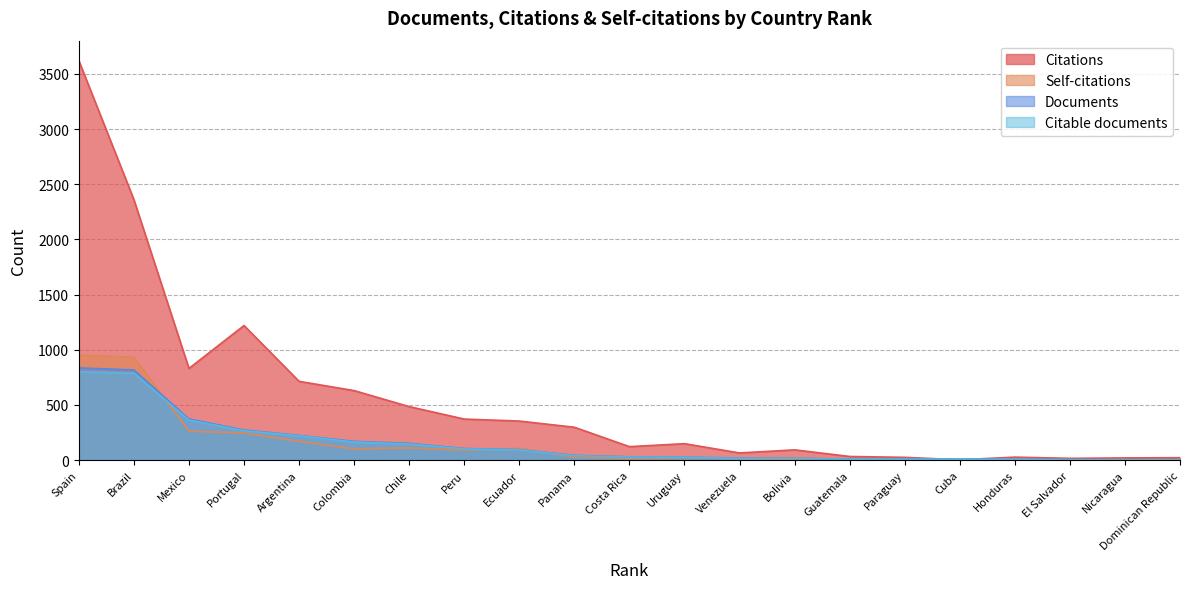

At which label does Documents first exceed 30?

Spain